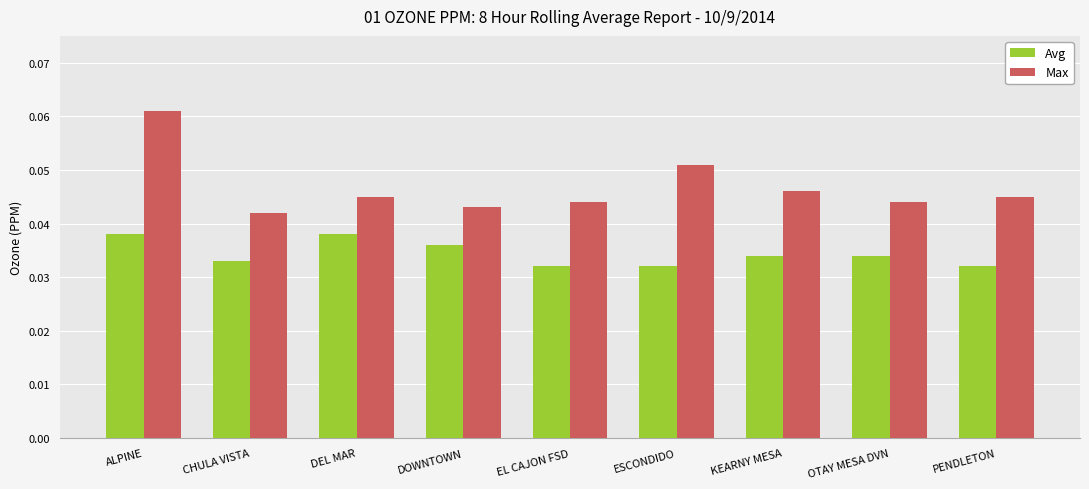

At which category does the chart reach its peak across all series?

ALPINE